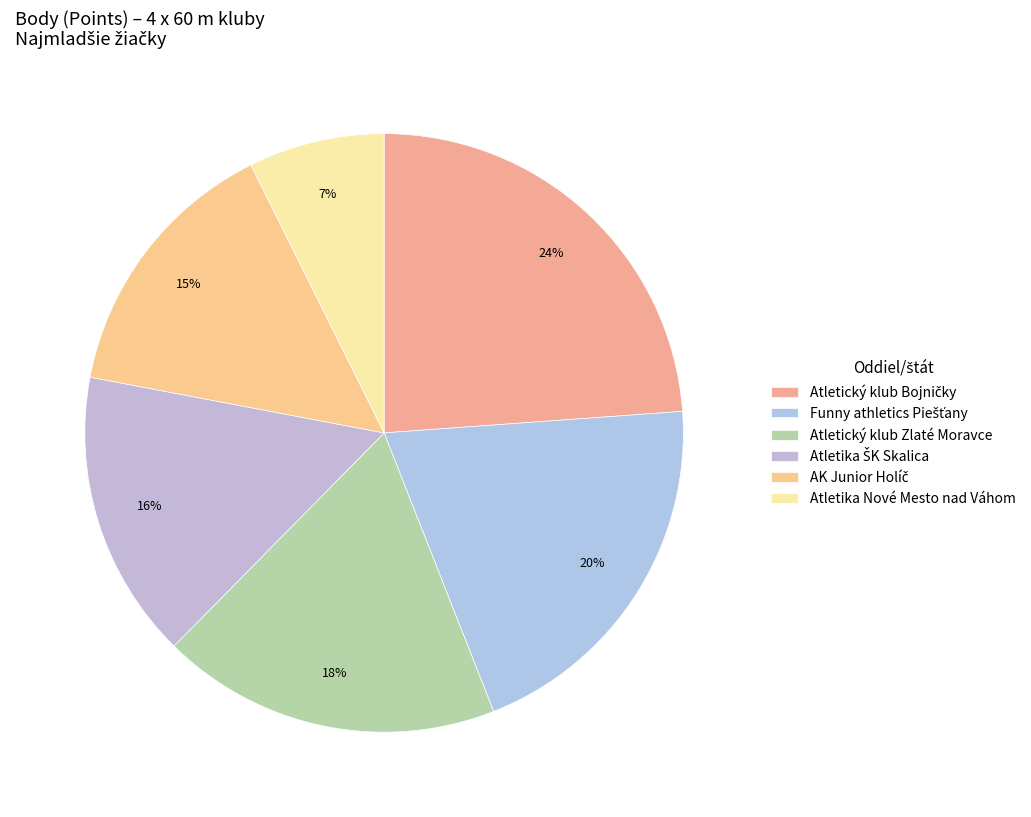

What is the change in value from Funny athletics Piešťany to Atletika ŠK Skalica?

-20